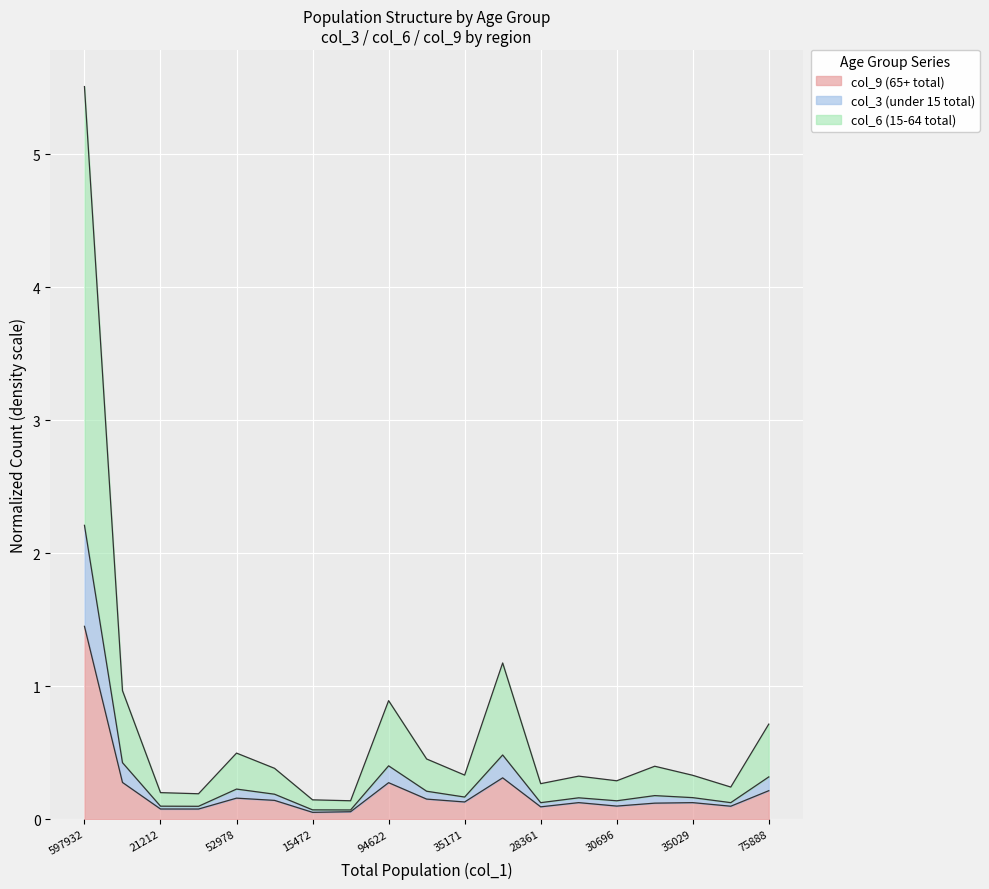

Which category has the highest value in the col_9 (65+ total) series?

597932